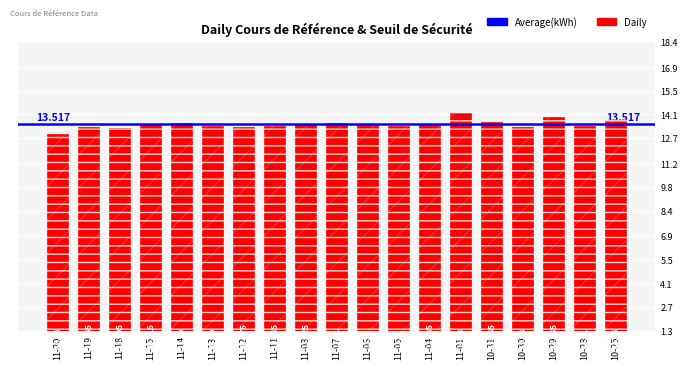

Which has a higher value, 11-14 or 11-05?

11-14